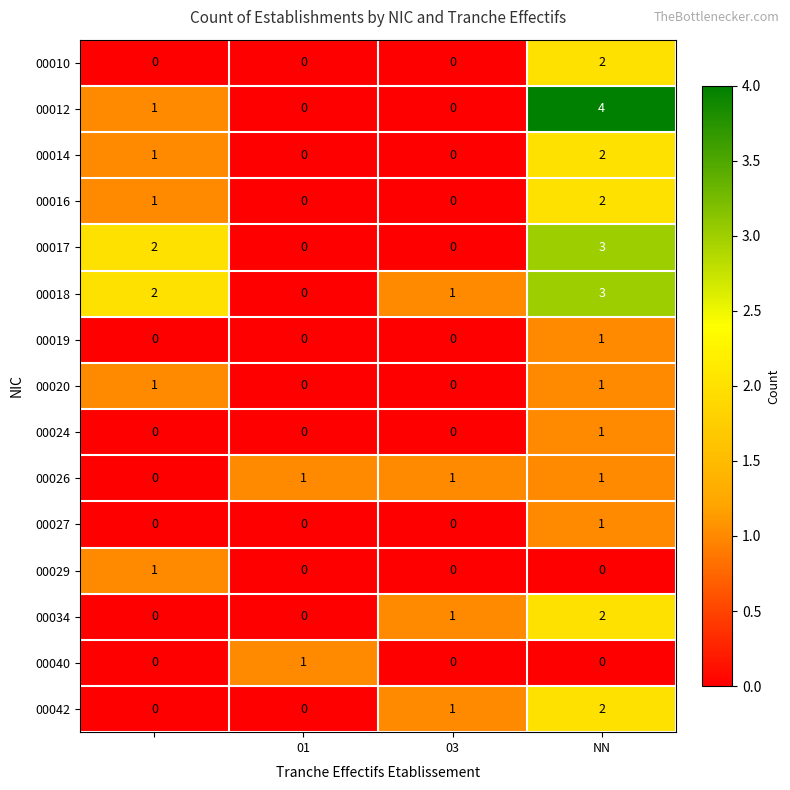

How many 00016 values are between 0 and 2?

4